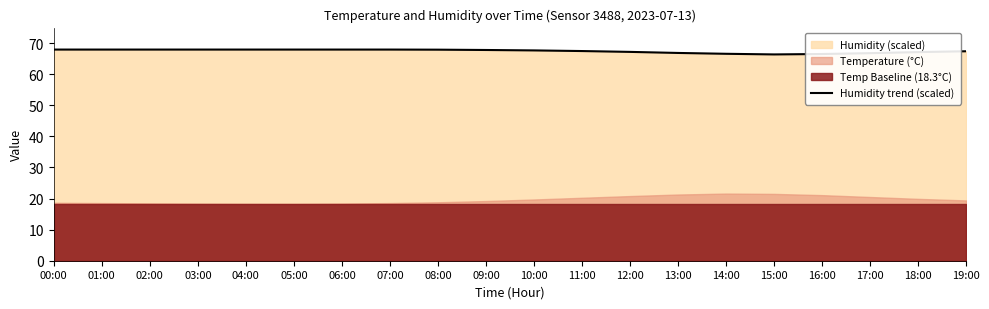

Is it true that the value at 17:00 is 66.8?

True